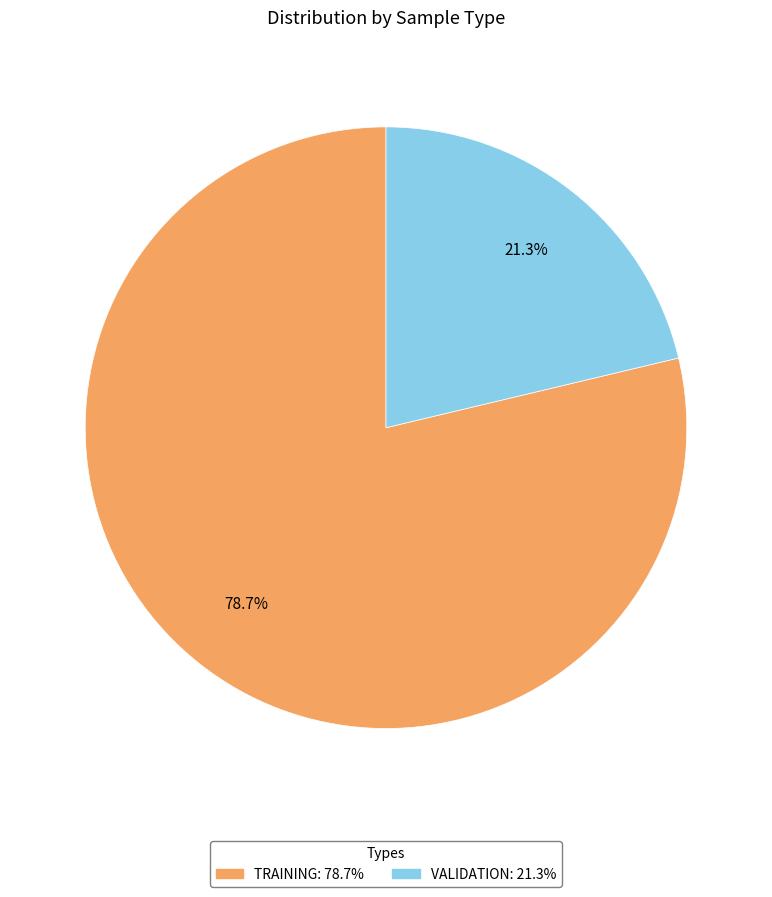

Is there any slice that represents more than half of the pie?

Yes